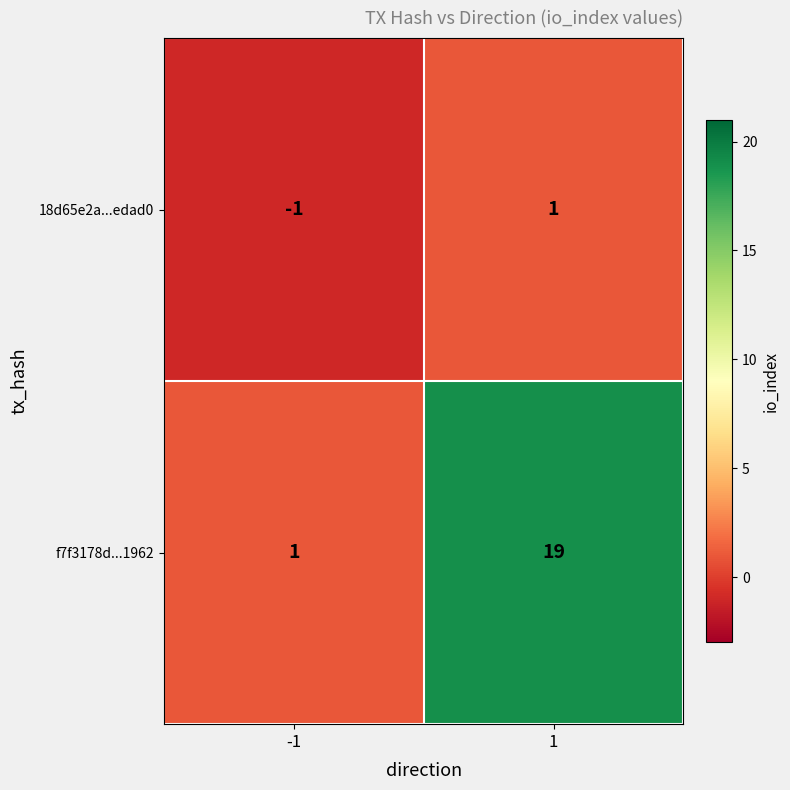

At 1, list the series in order from largest to smallest.

f7f3178d...1962, 18d65e2a...edad0